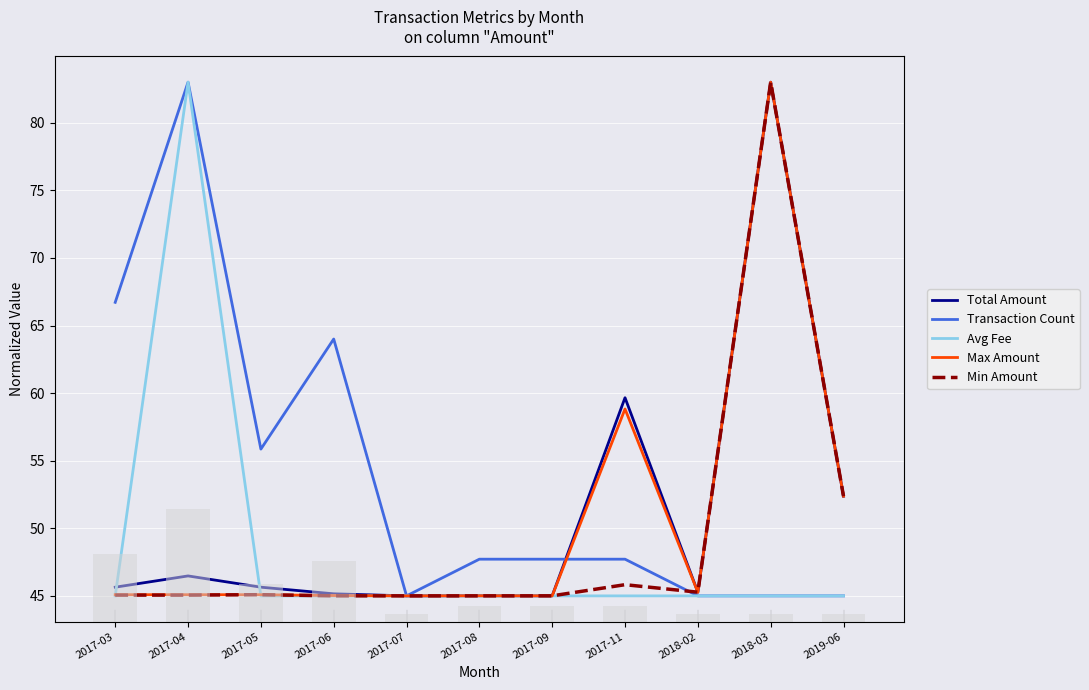

Rank the series at 2017-06 from lowest to highest value.

Avg Fee, Min Amount, Max Amount, Total Amount, Transaction Count